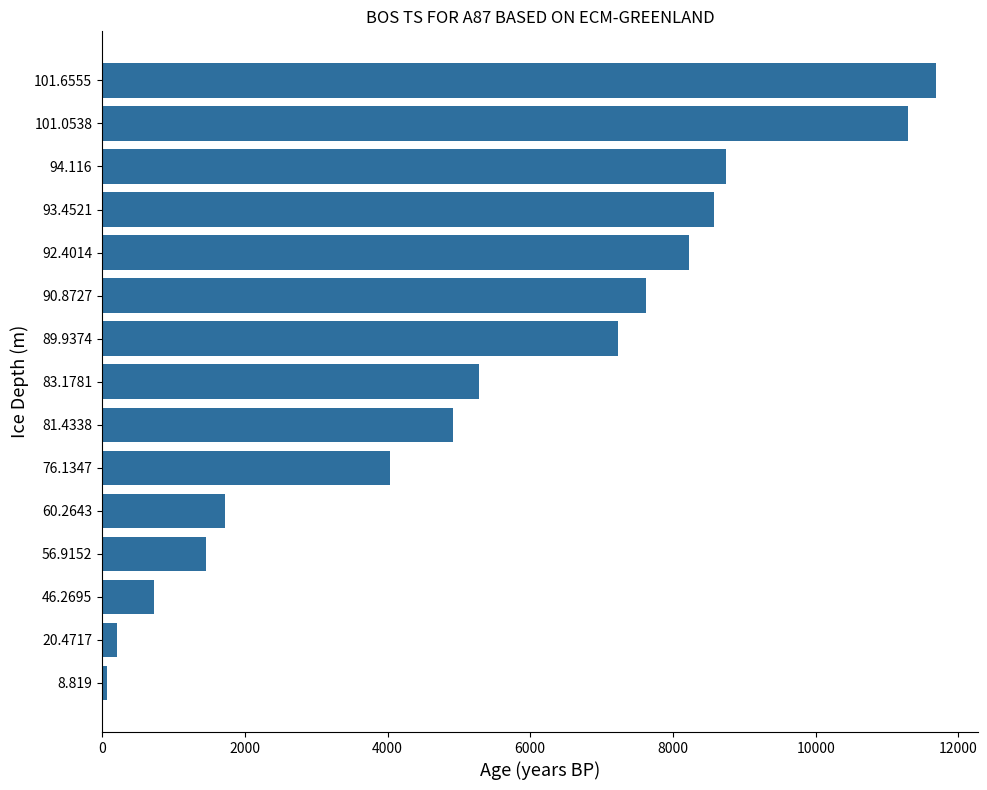

What is the difference between the maximum and second lowest values?

11486